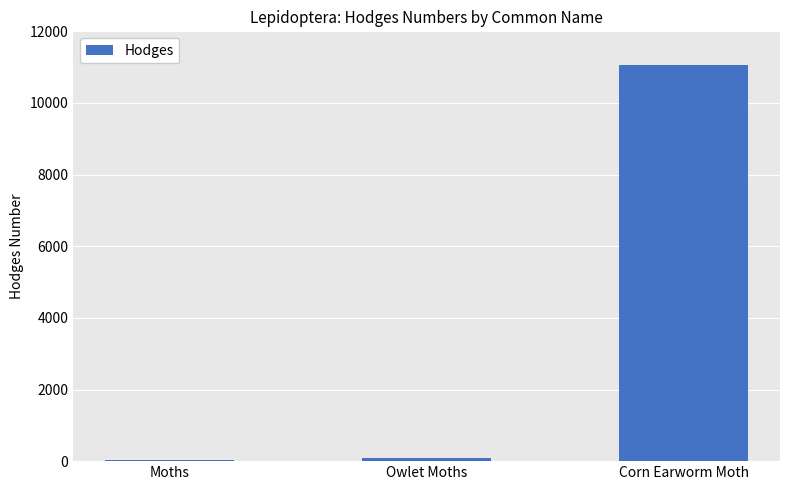

What is the sum of all values?

11190.5